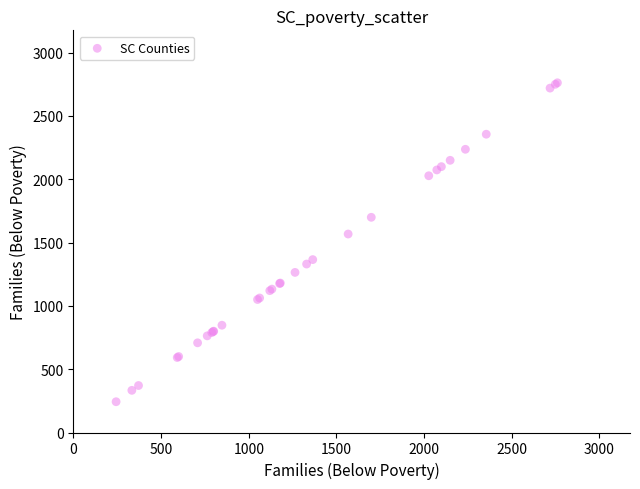

What Y value in the scatter plot is closest to 1502?

1567